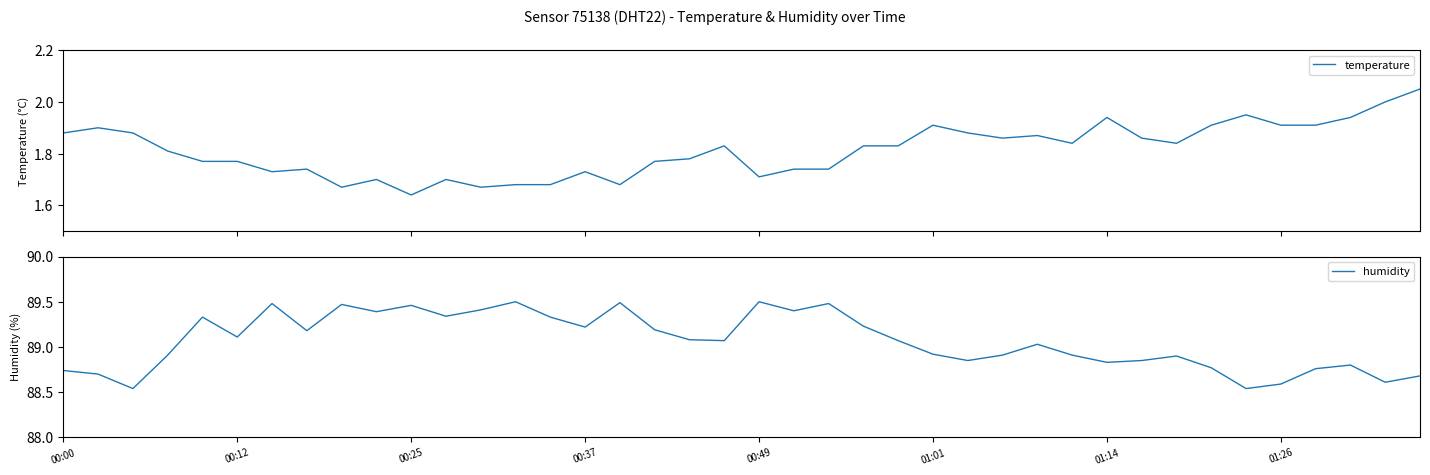

Does the chart have visible grid lines?

No